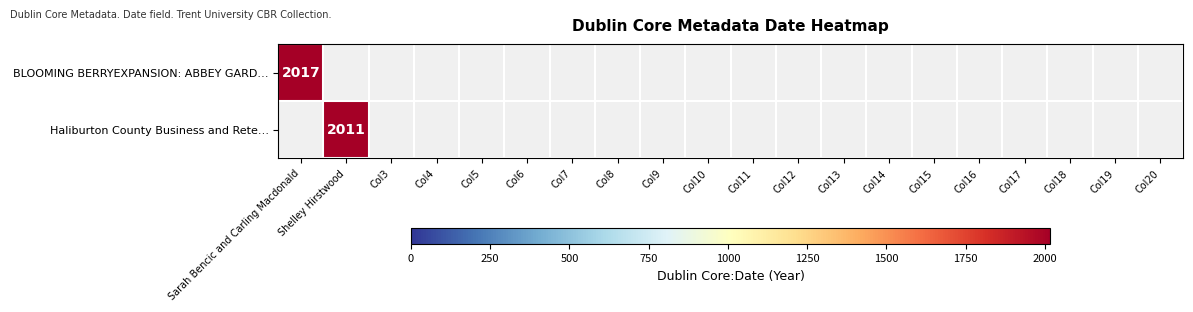

Is it true that Haliburton County Business and Rete… equals 2011 at Shelley Hirstwood?

True